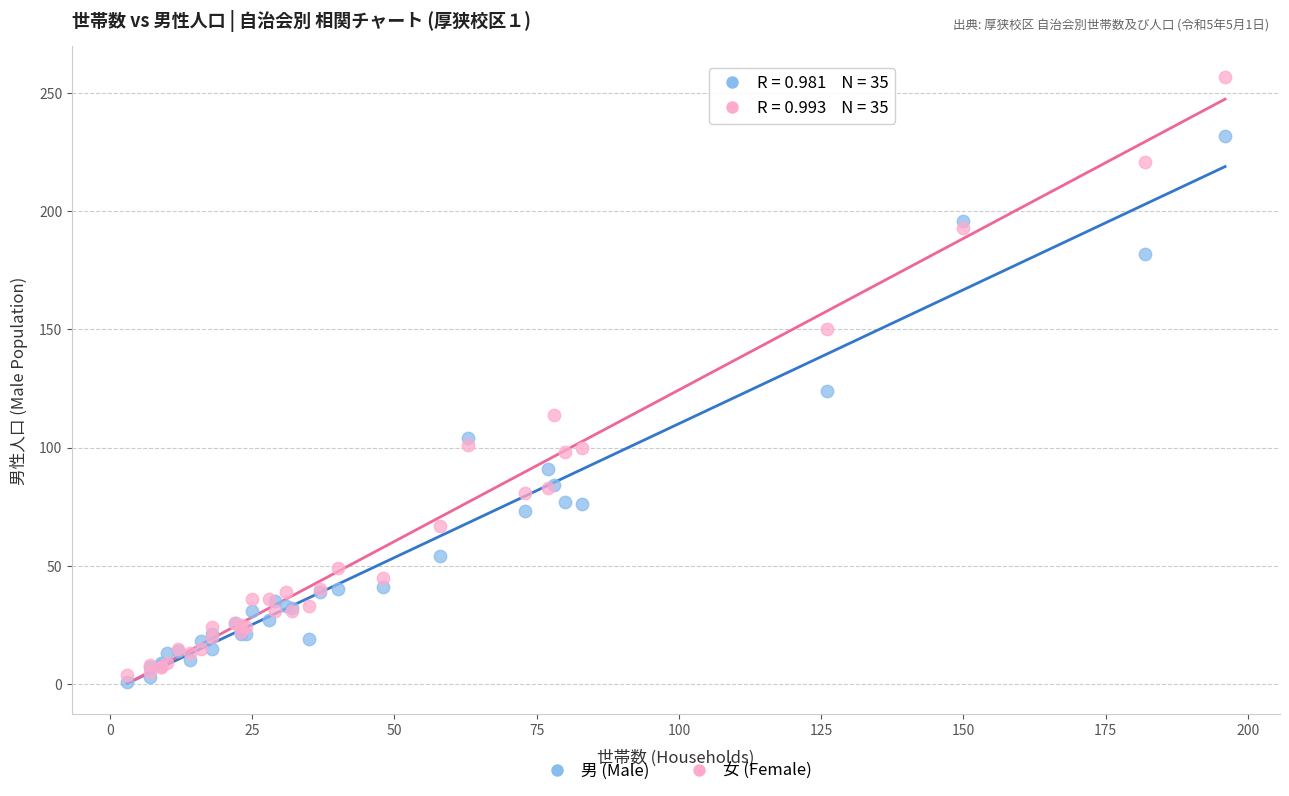

Across all series, what Y value is closest to 129?

124